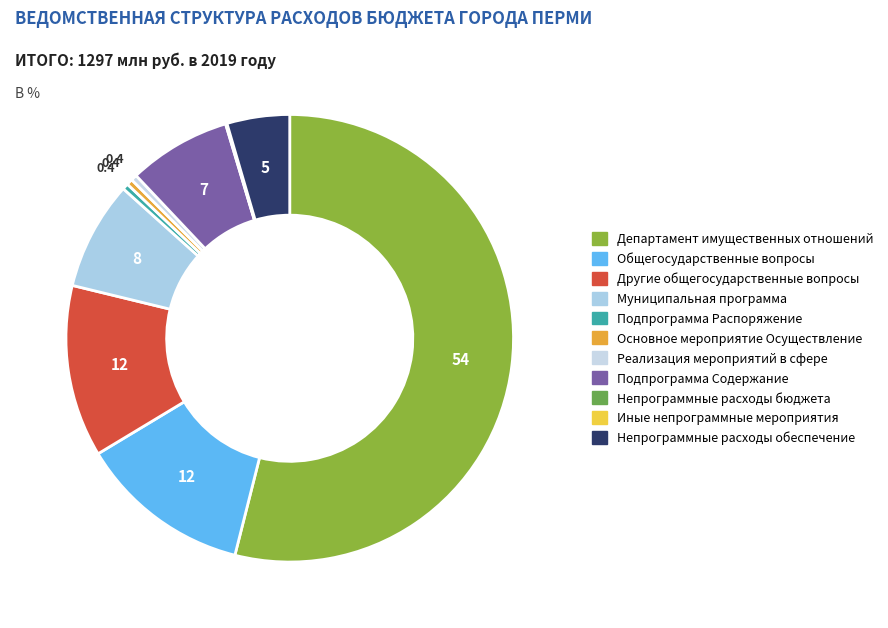

Does Общегосударственные вопросы account for over 50% of the chart?

No